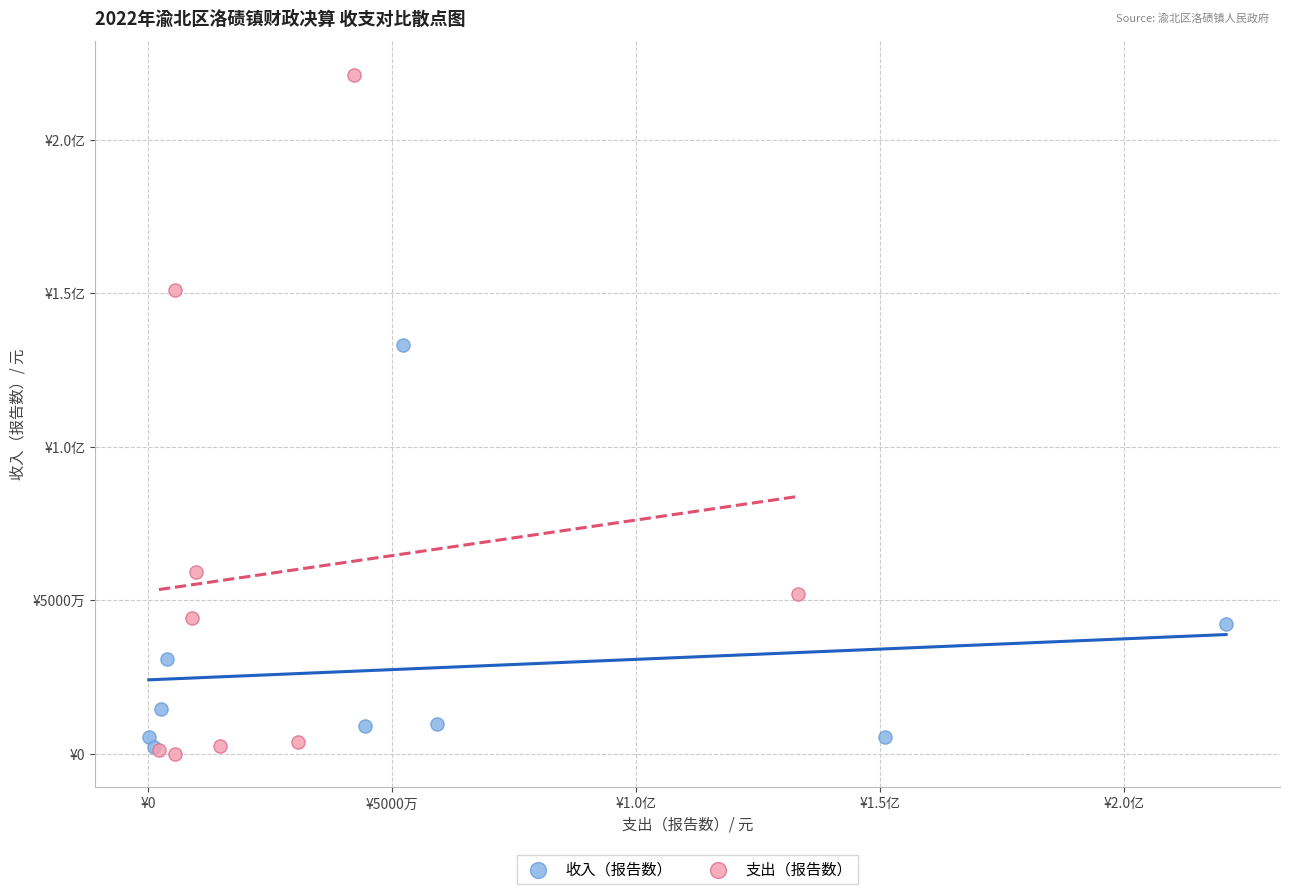

What are all the series names shown in the legend?

收入（报告数）, 支出（报告数）